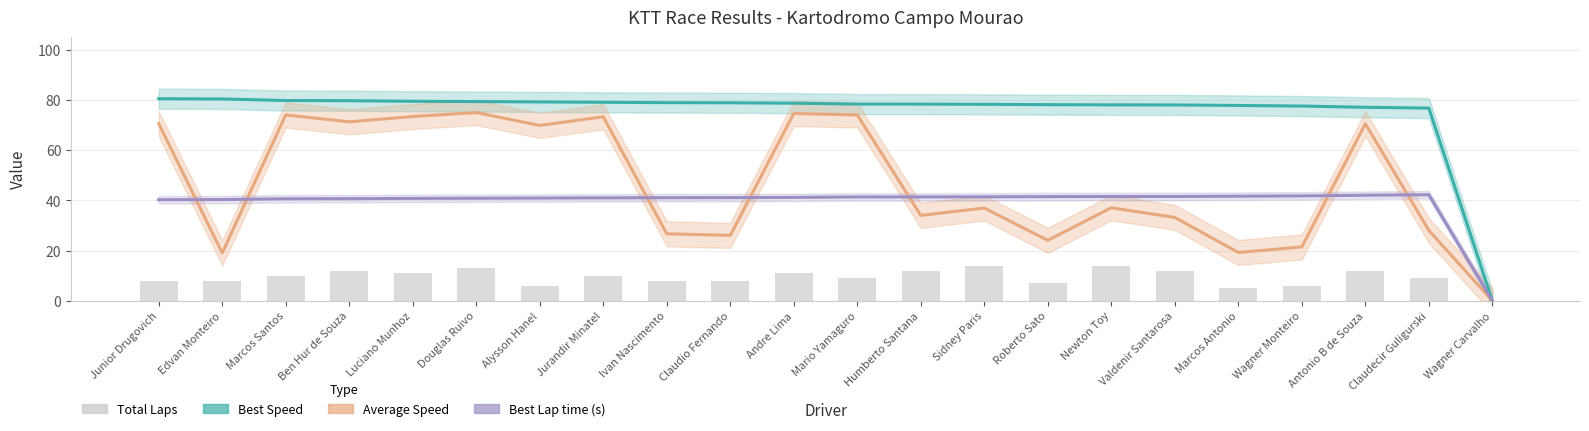

Count the number of data series in this chart.

4